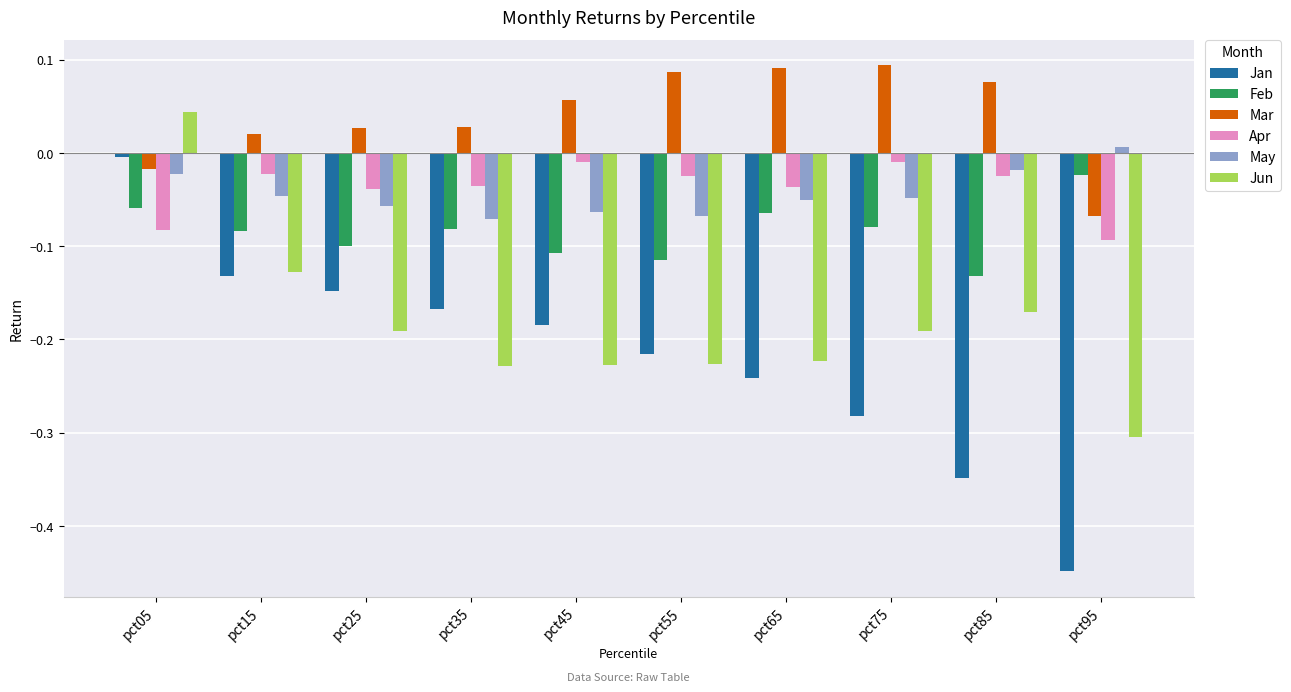

Which series changed the most between pct45 and pct85?

Jan